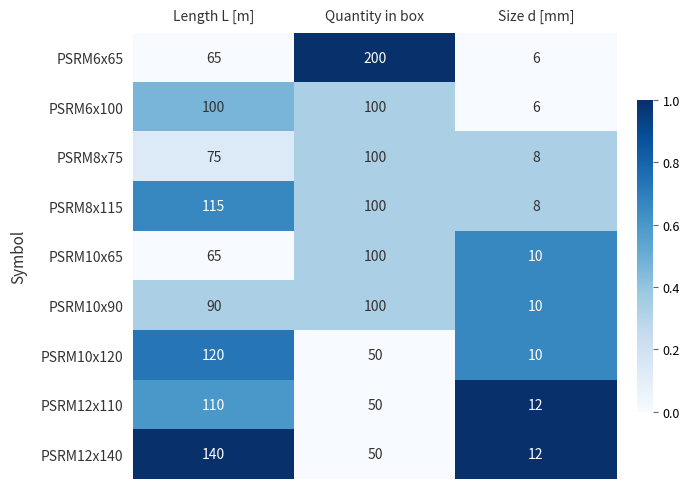

Reading left to right, extract all data points from this chart.

PSRM6x65: 65	200	6
PSRM6x100: 100	100	6
PSRM8x75: 75	100	8
PSRM8x115: 115	100	8
PSRM10x65: 65	100	10
PSRM10x90: 90	100	10
PSRM10x120: 120	50	10
PSRM12x110: 110	50	12
PSRM12x140: 140	50	12